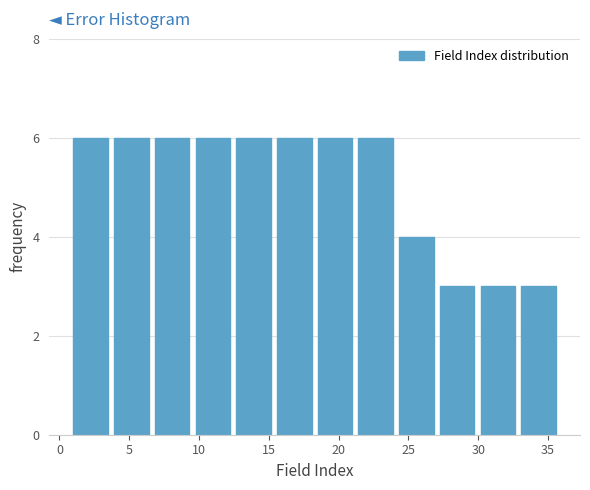

Reading left to right, list every bar in this chart as the range it spans on the x-axis followed by its height. Neither the bar edges nor the heights are printed on the chart, so give them approximately, as read against the axes.

1.0 to 4.0: 6
4.0 to 7.0: 6
7.0 to 10.0: 6
10.0 to 12.5: 6
12.5 to 15.5: 6
15.5 to 18.5: 6
18.5 to 21.5: 6
21.5 to 24.5: 6
24.5 to 27.5: 4
27.5 to 30.0: 3
30.0 to 33.0: 3
33.0 to 36.0: 3